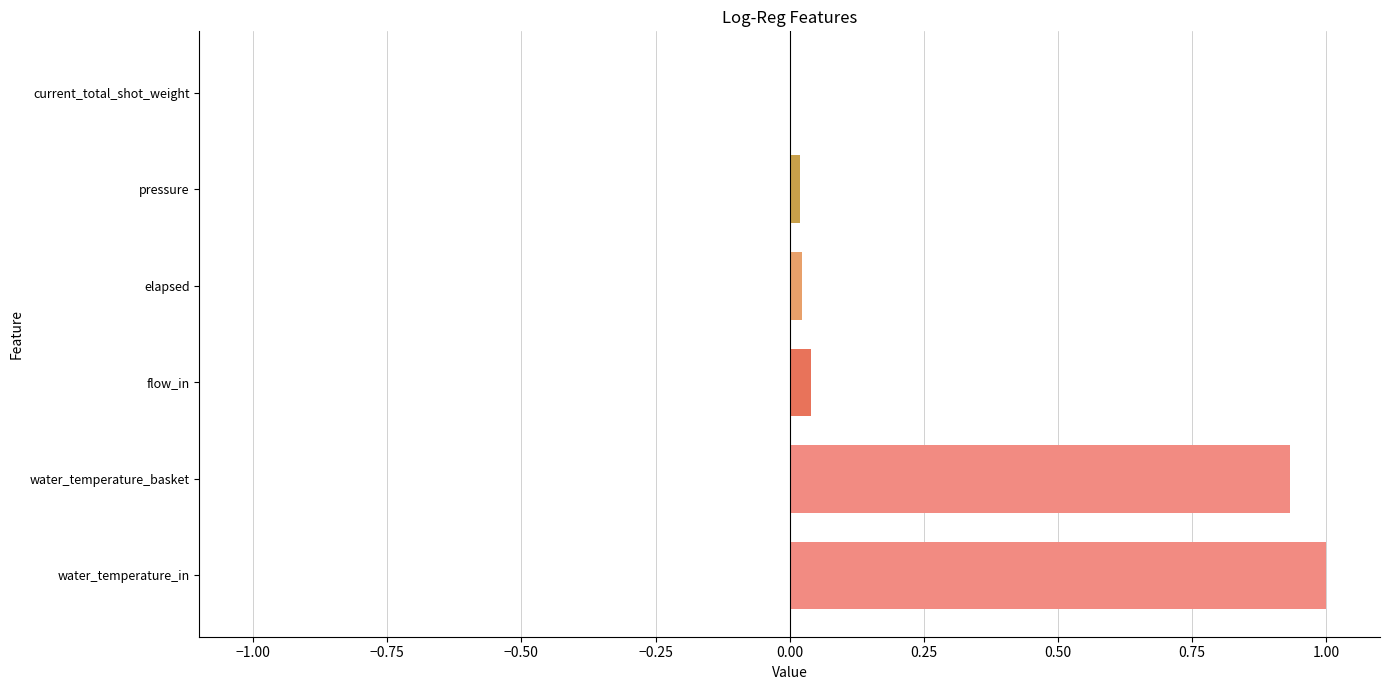

Which label corresponds to the largest value in the chart?

water_temperature_in